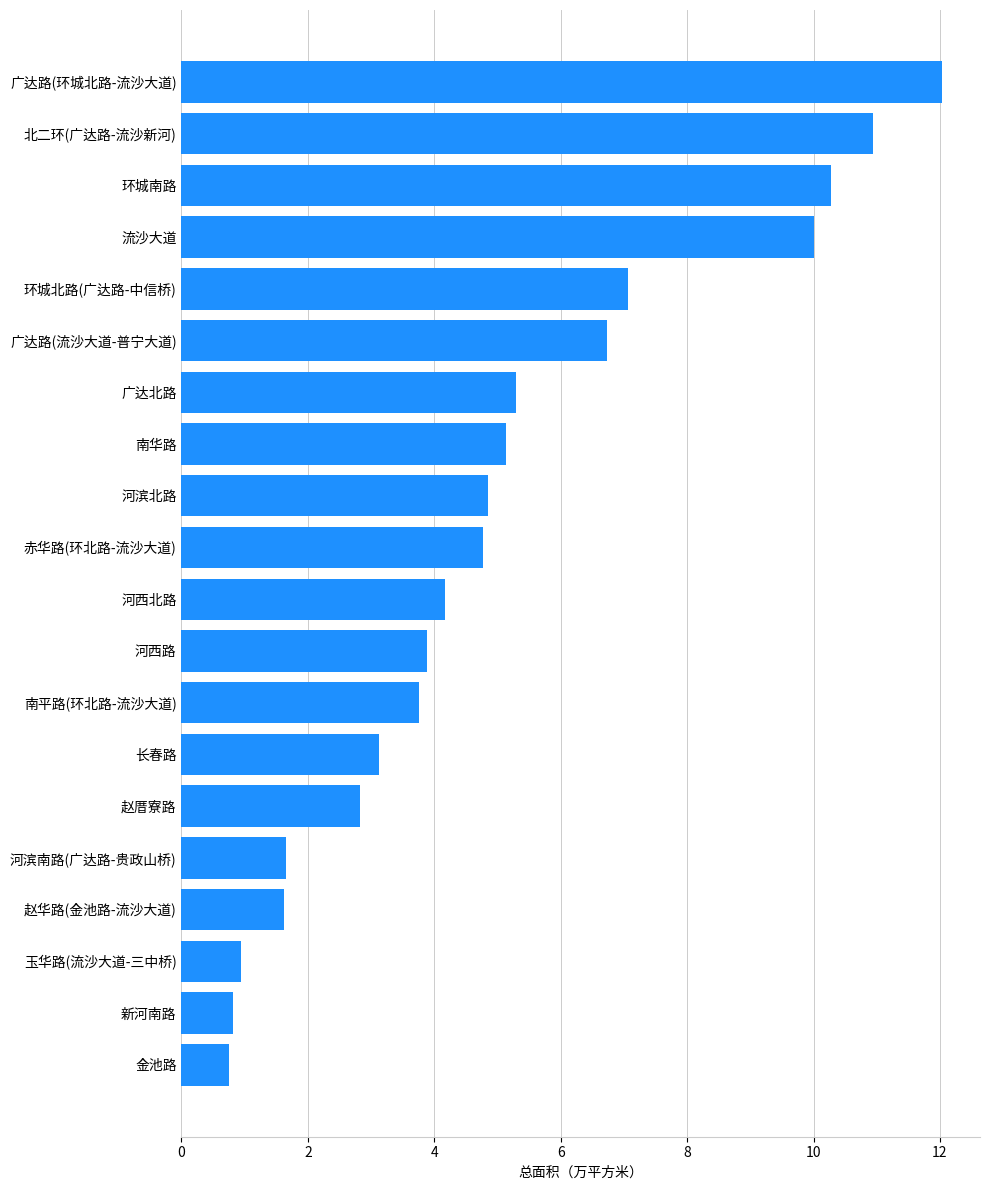

Which has a higher value, 南平路(环北路-流沙大道) or 河滨南路(广达路-贵政山桥)?

南平路(环北路-流沙大道)